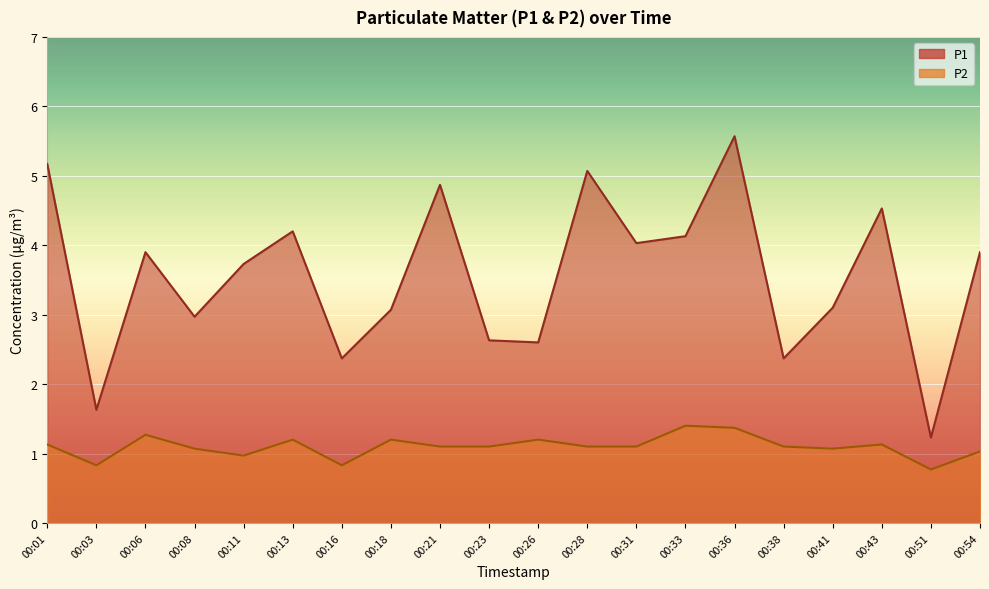

What is the difference between the maximum and second lowest values in the P2 series?

0.6